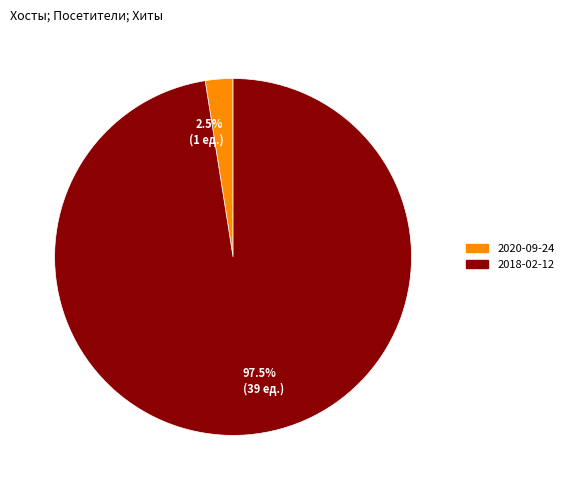

How many slices are in this pie chart?

2